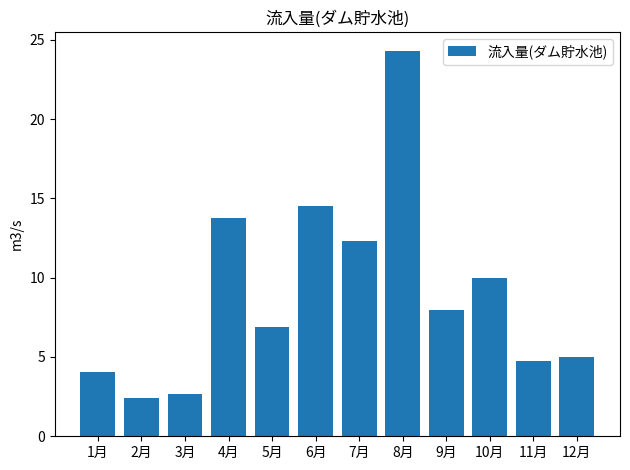

How many data points are less than 7?

6